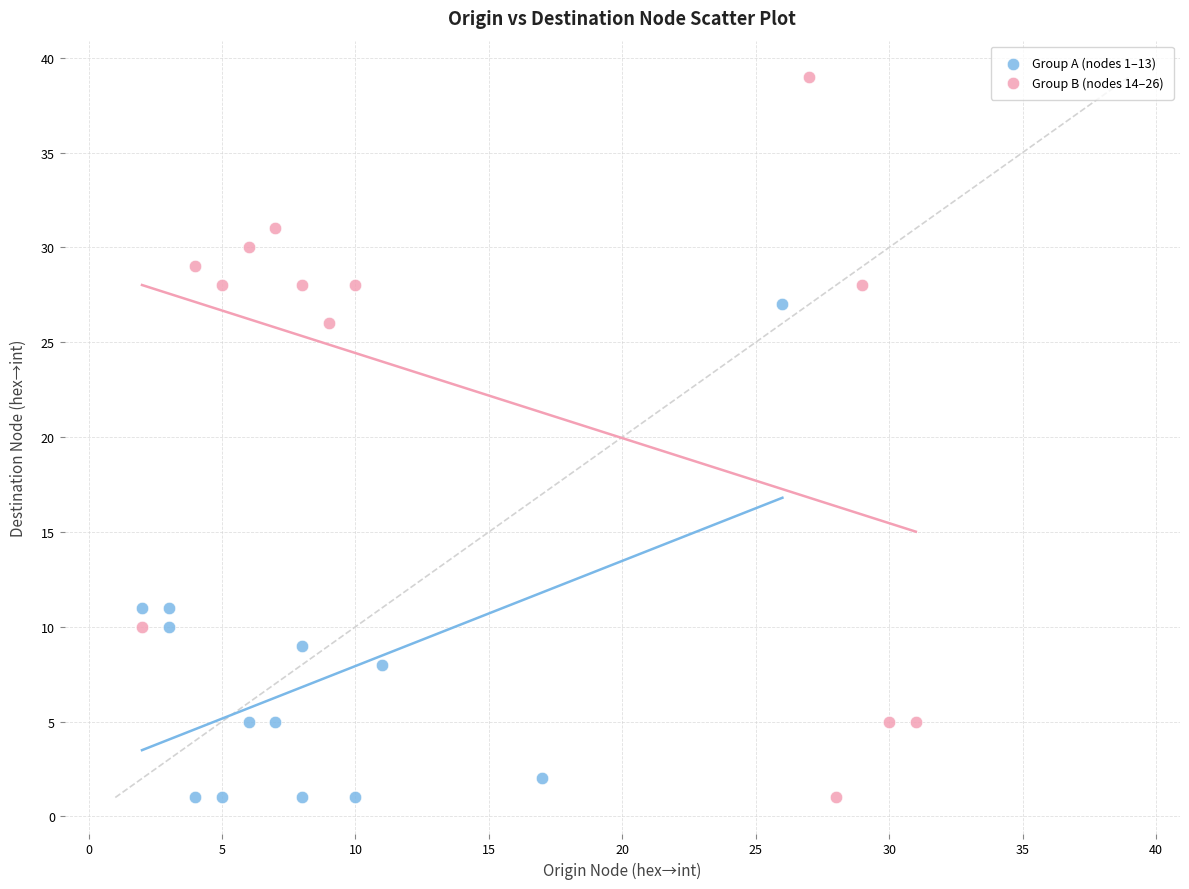

Which series has the largest Y range (max minus min)?

Group B (nodes 14–26)